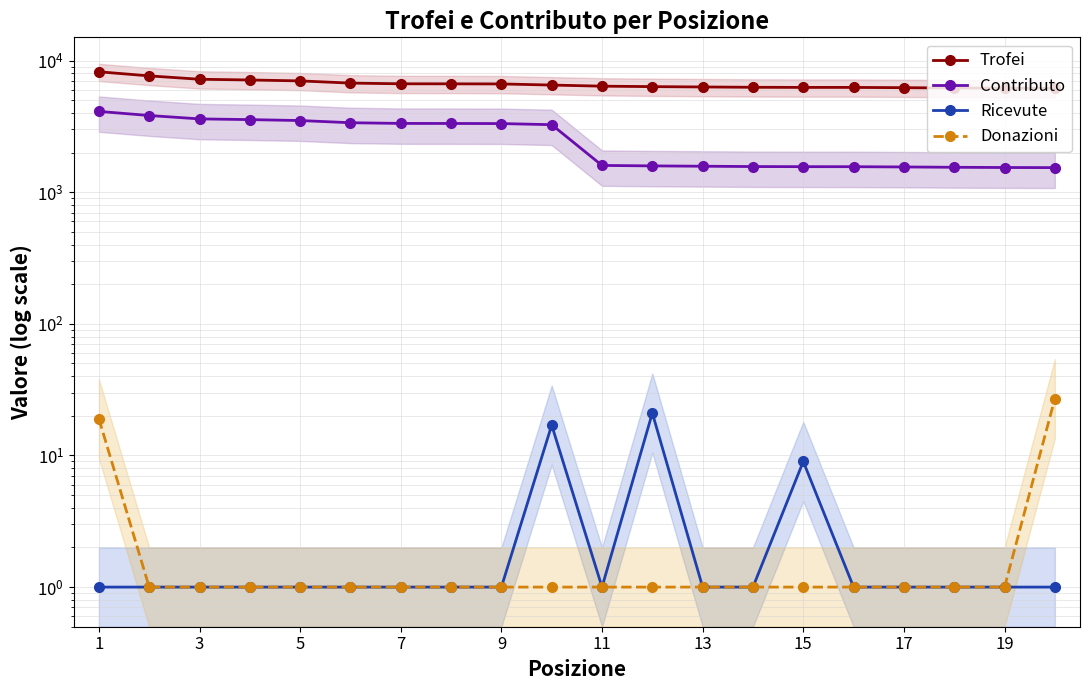

True or false: Contributo and Donazioni cross at least once.

False